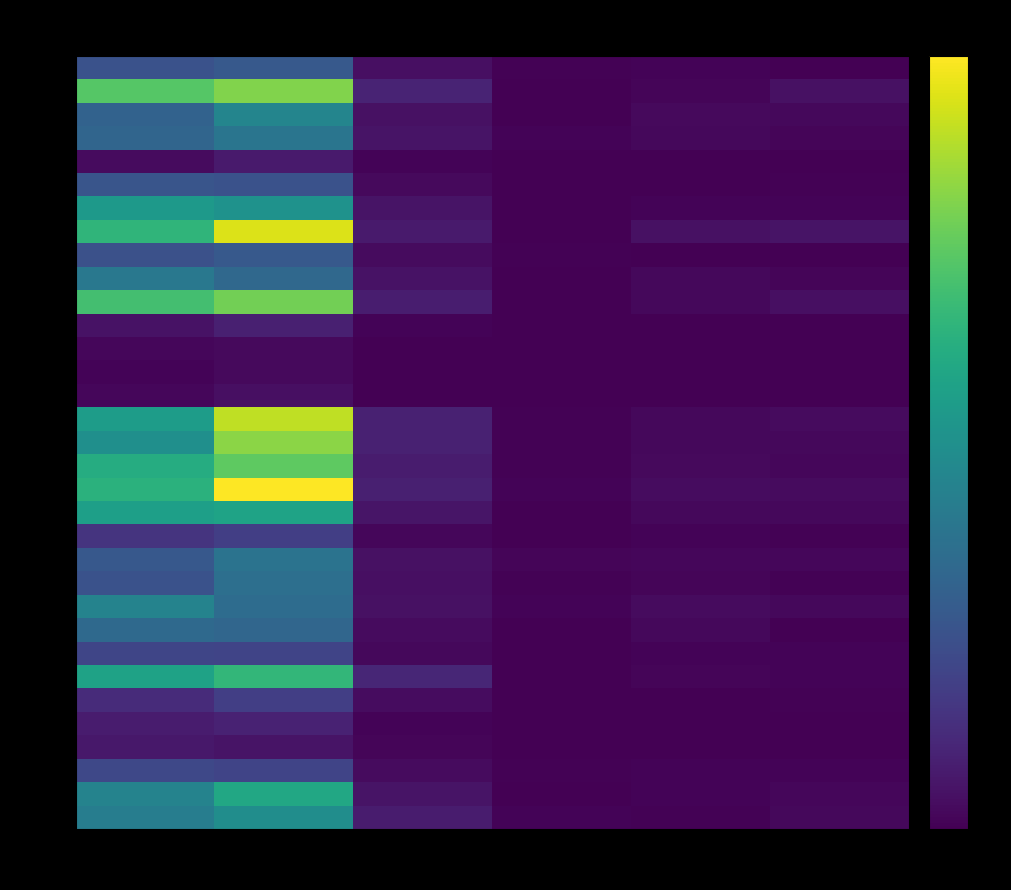

At which category does the chart reach its peak across all series?

rep